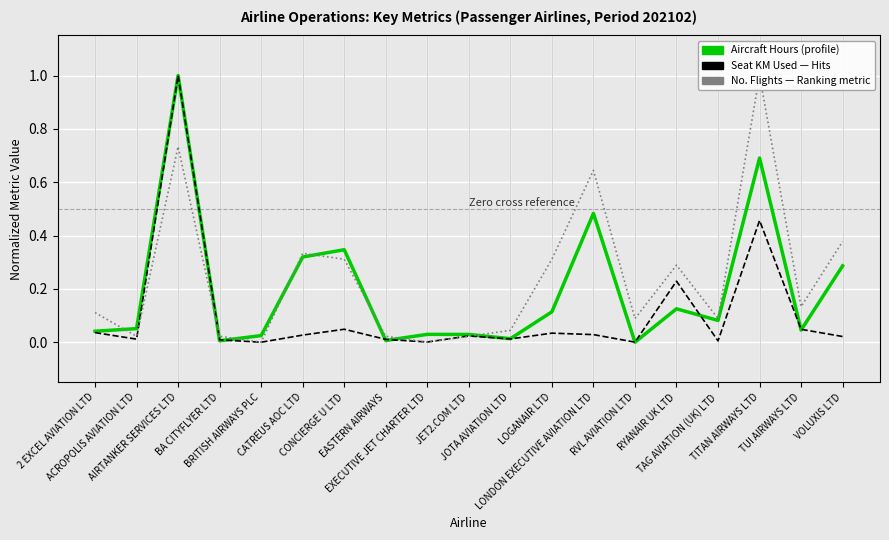

What is the greatest value displayed?

1.0